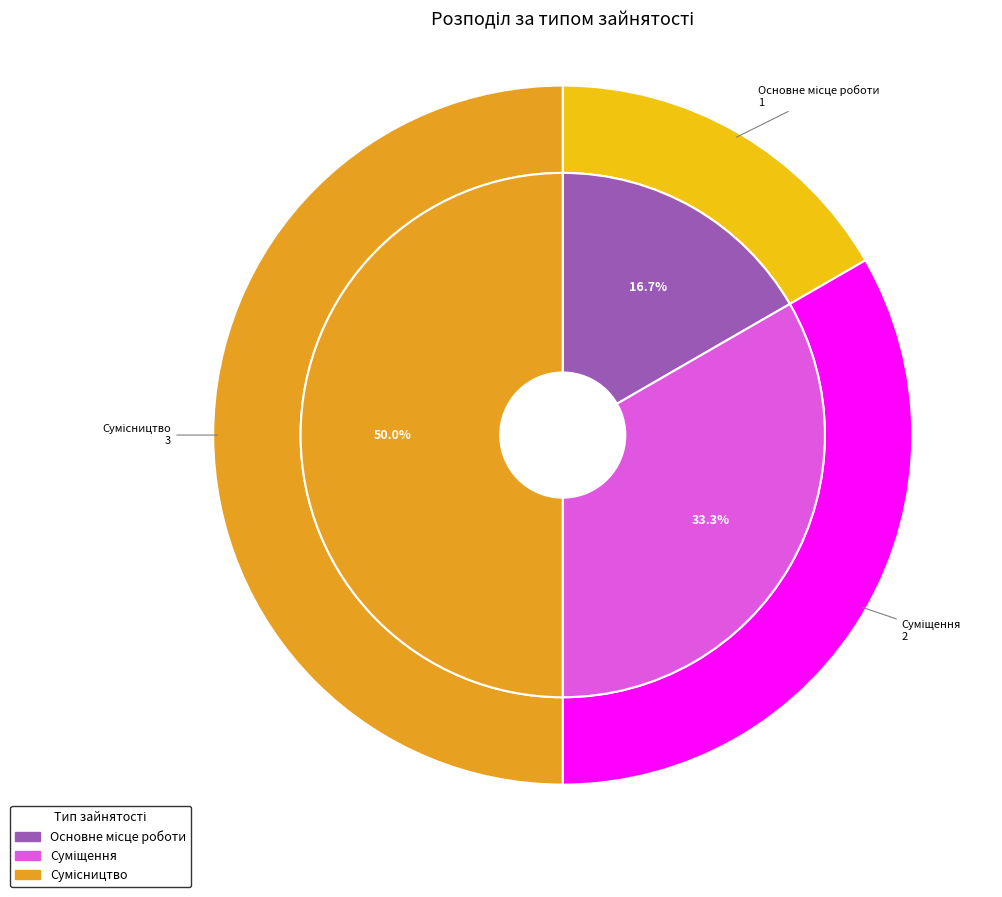

Which has a higher value, Суміщення or Сумісництво?

Сумісництво